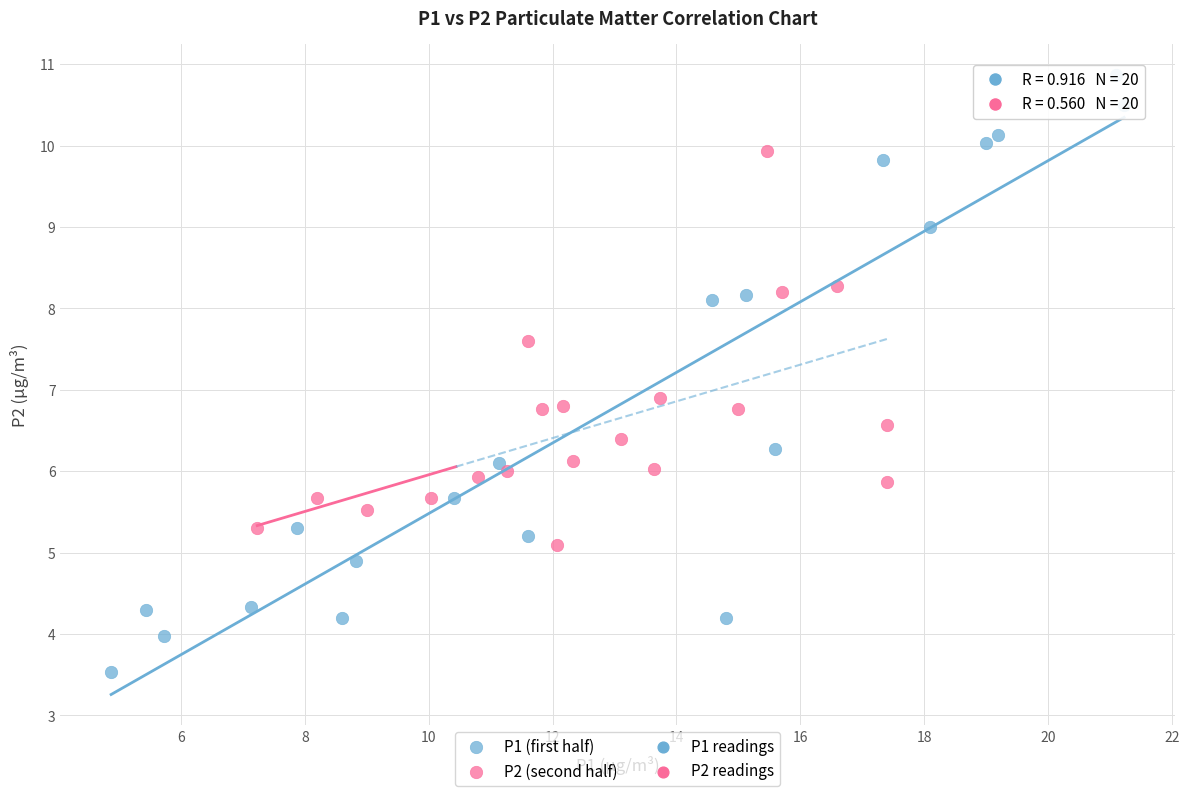

Which series reaches the minimum Y coordinate?

P1 (first half)